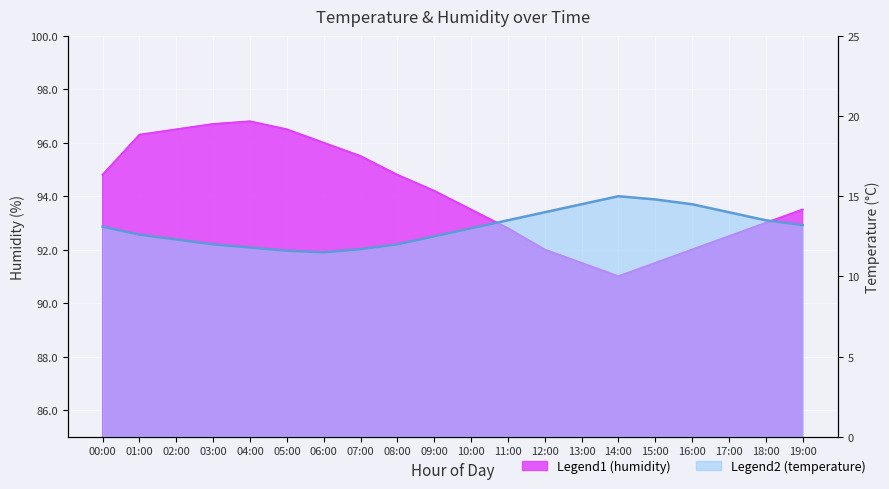

What is the minimum value shown in the chart?

11.5